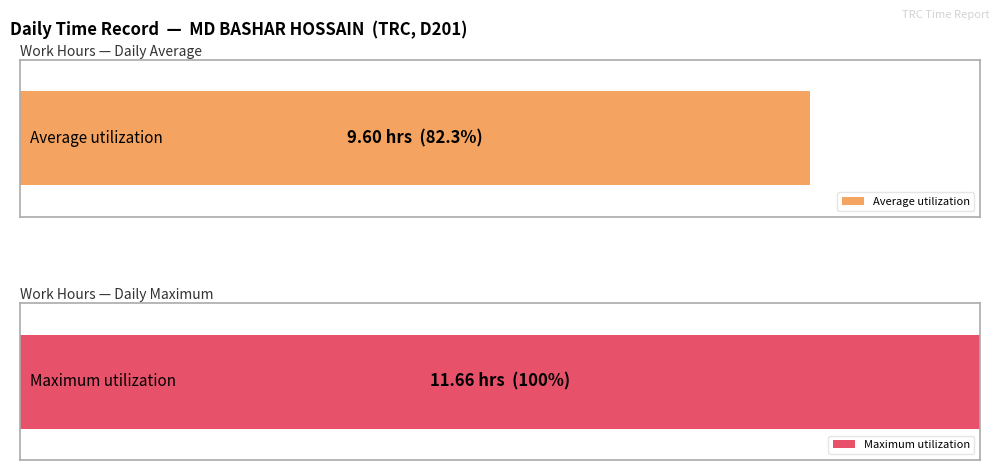

What is the maximum value shown in the chart?

11.7